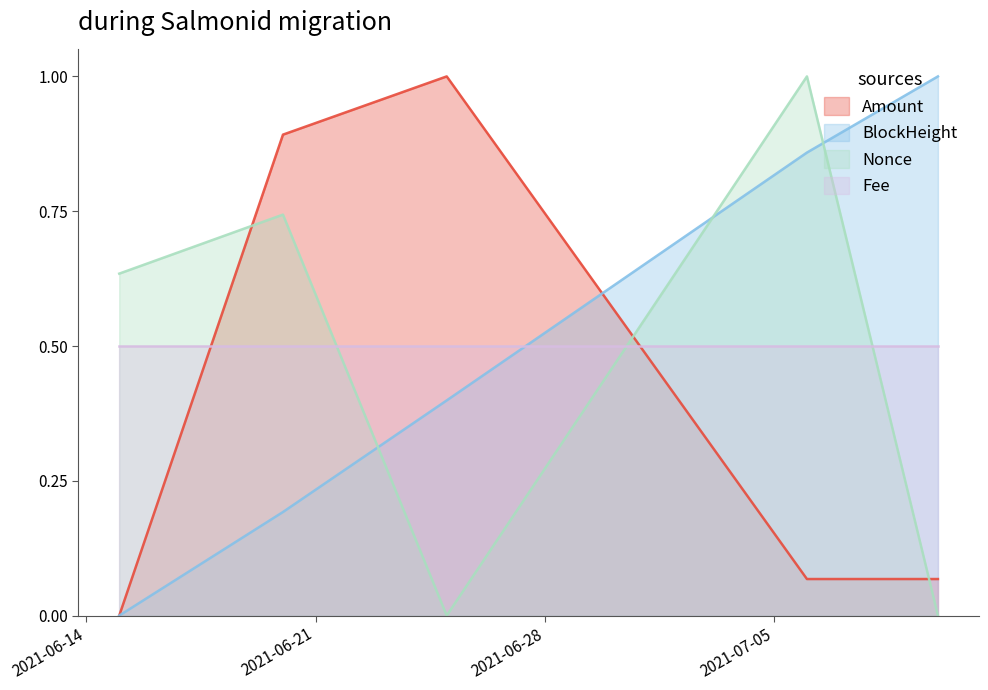

Does the chart have visible grid lines?

No